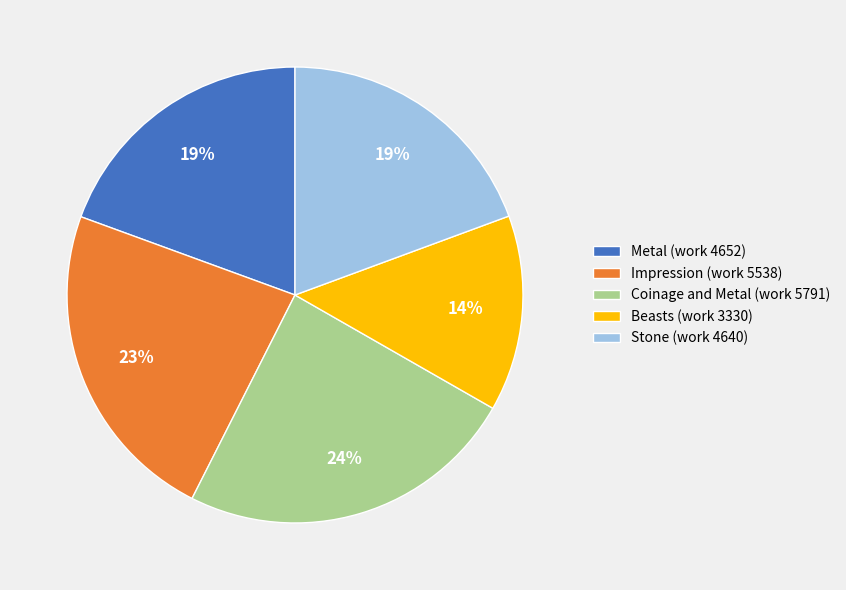

Does Metal (work 4652) represent more than half of the total?

No